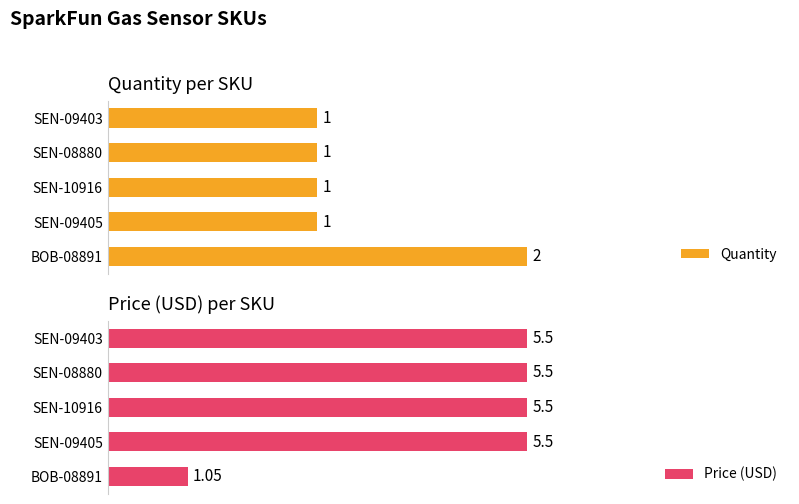

How many bars are there in total?

10